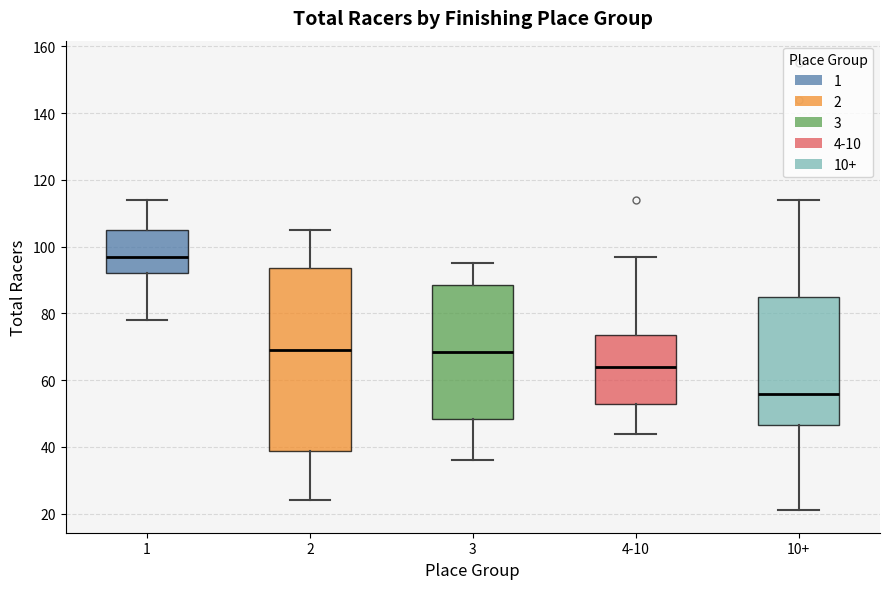

Where does the lower whisker of the box for 1 end on the y-axis? The values are not printed on the chart, so give them approximately, as read against the axis.

78